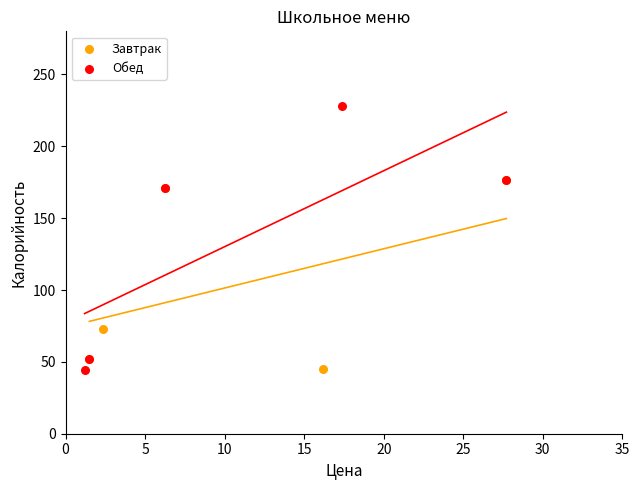

Which series contains the highest Y value?

Обед